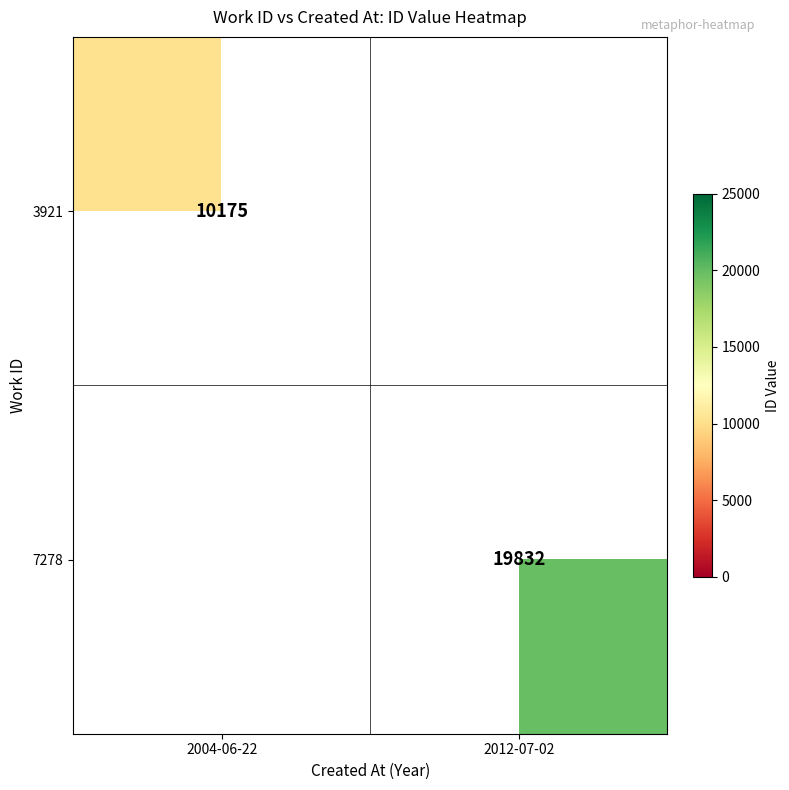

True or false: 3921 has a value of 4430.6 at 2004-06-22.

False